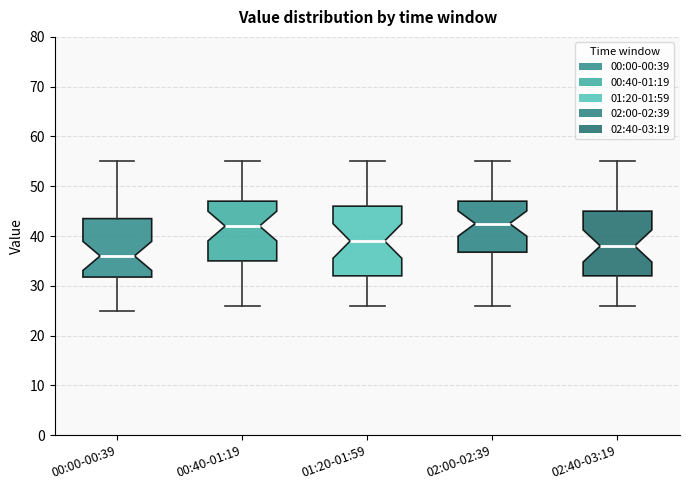

Reading left to right, transcribe this box plot: for each box, give where its median line is, the range the box spans, and where its two whiskers end, as read against the y-axis. The values are not printed on the chart, so give them approximately, as read against the axis.

00:00-00:39: median 36, box 32 to 44, whiskers 25 to 55
00:40-01:19: median 42, box 35 to 47, whiskers 26 to 55
01:20-01:59: median 39, box 32 to 46, whiskers 26 to 55
02:00-02:39: median 43, box 37 to 47, whiskers 26 to 55
02:40-03:19: median 38, box 32 to 45, whiskers 26 to 55